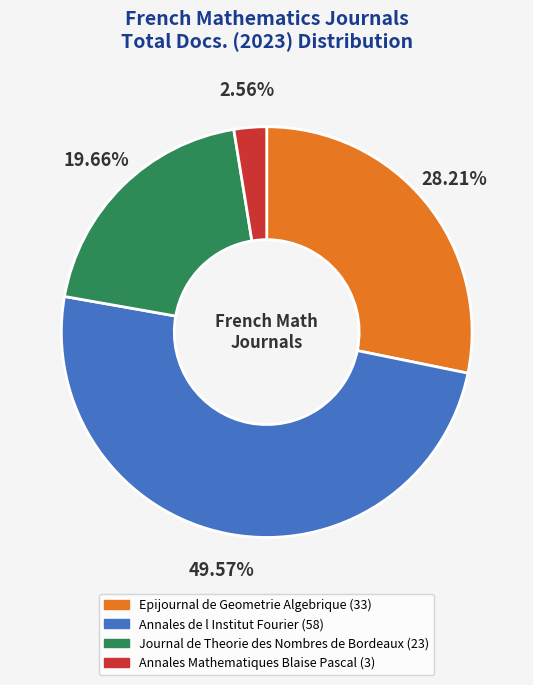

Count the number of slices in the pie.

4